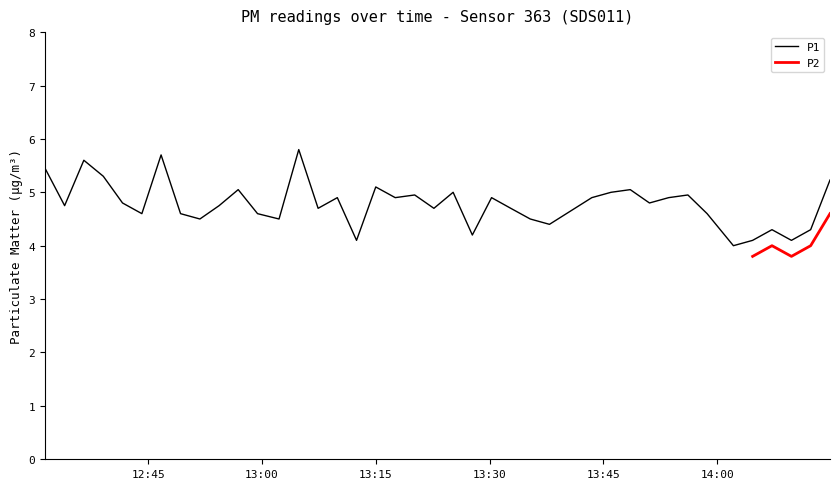

What is the maximum value for P1?

5.8